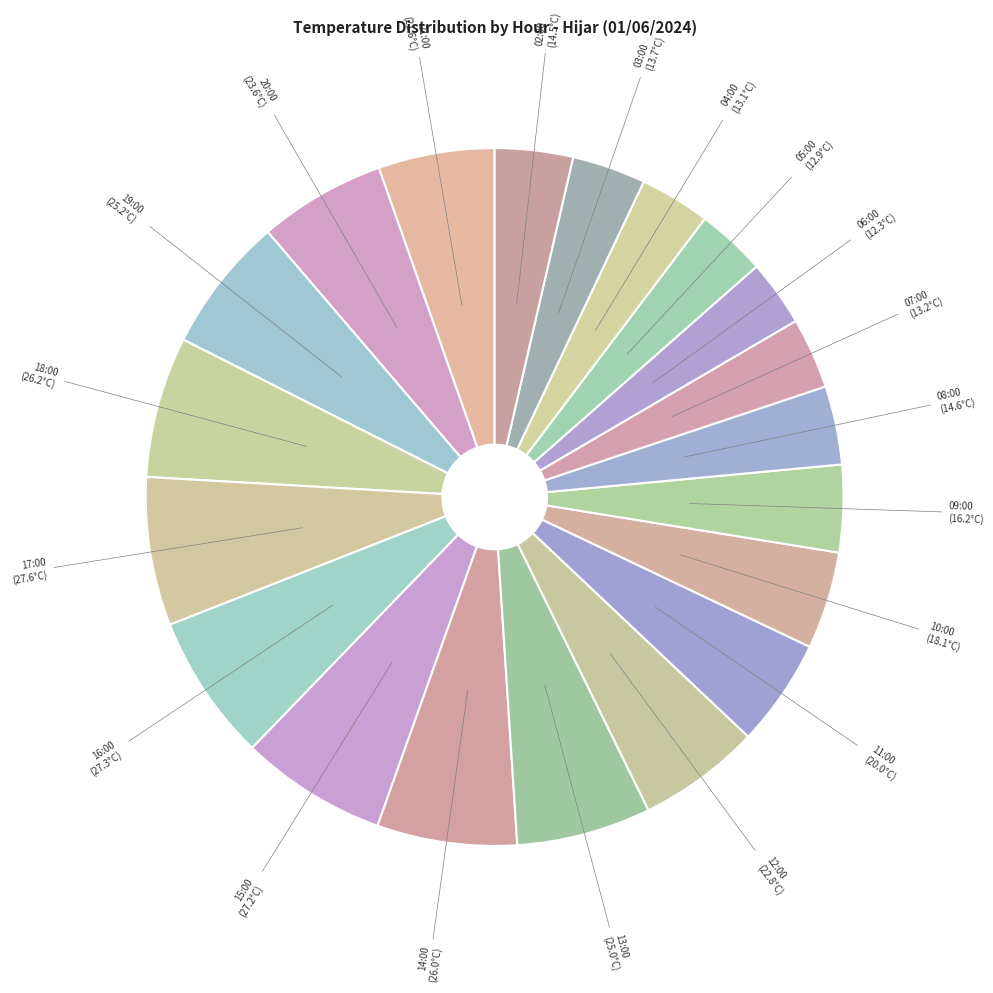

Is the sum of 11:00 and 16:00 greater than half?

No